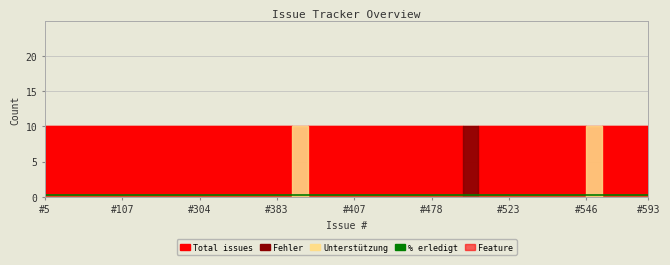

Reading right to left, what are all the values shown in this chart?

Total issues: 593	592	569	560	546	541	526	525	524	523	510	483	481	479	478	477	467	430	427	407	406	398	388	385	383	355	352	351	333	304	284	237	202	145	107	92	59	9	6	5
% erledigt: 0	0	0	0	0	0	0	0	0	0	0	0	0	0	0	0	0	0	0	0	0	0	0	0	0	0	0	0	0	0	0	0	0	0	0	0	0	0	0	0
Feature: 1	1	1	1	0	1	1	1	1	1	1	1	0	1	1	1	1	1	1	1	1	1	1	0	1	1	1	1	1	1	1	1	1	1	1	1	1	1	1	1
Fehler: 0	0	0	0	0	0	0	0	0	0	0	0	1	0	0	0	0	0	0	0	0	0	0	0	0	0	0	0	0	0	0	0	0	0	0	0	0	0	0	0
Unterstützung: 0	0	0	0	1	0	0	0	0	0	0	0	0	0	0	0	0	0	0	0	0	0	0	1	0	0	0	0	0	0	0	0	0	0	0	0	0	0	0	0